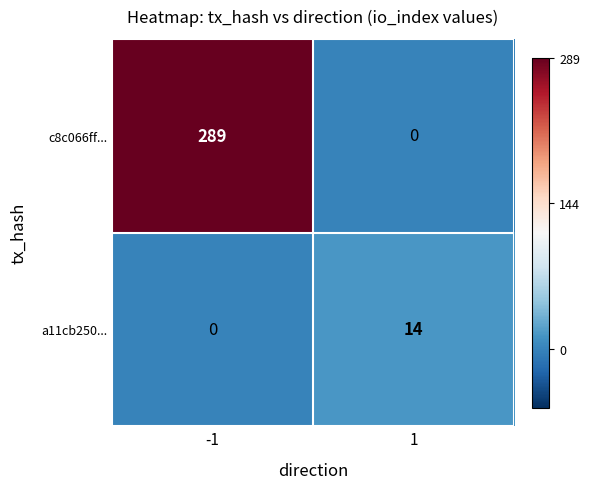

Which series changed the most between -1 and 1?

c8c066ff...